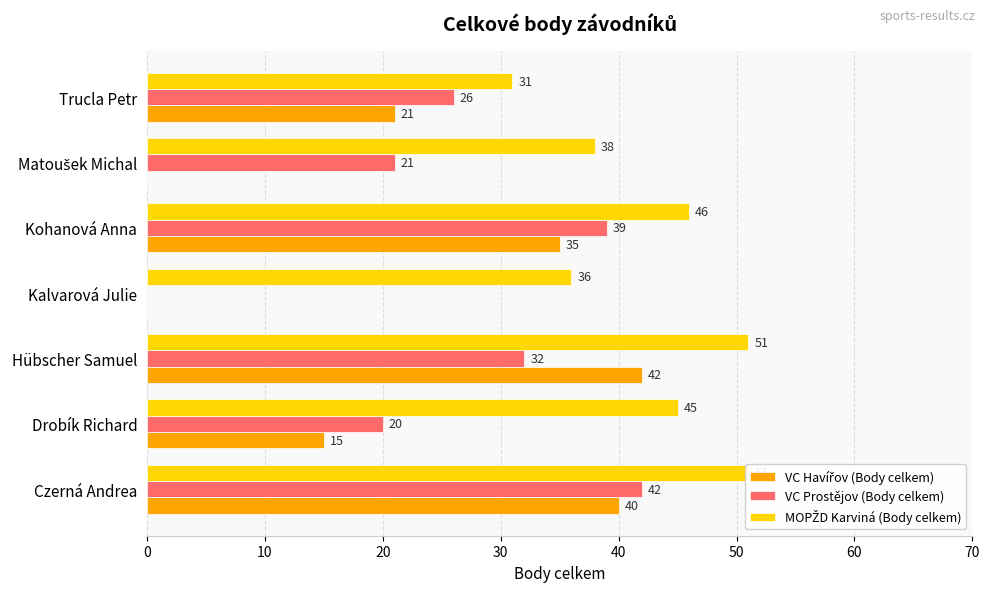

Is the value of VC Prostějov (Body celkem) at Drobík Richard greater than the value of MOPŽD Karviná (Body celkem) at Kalvarová Julie?

No